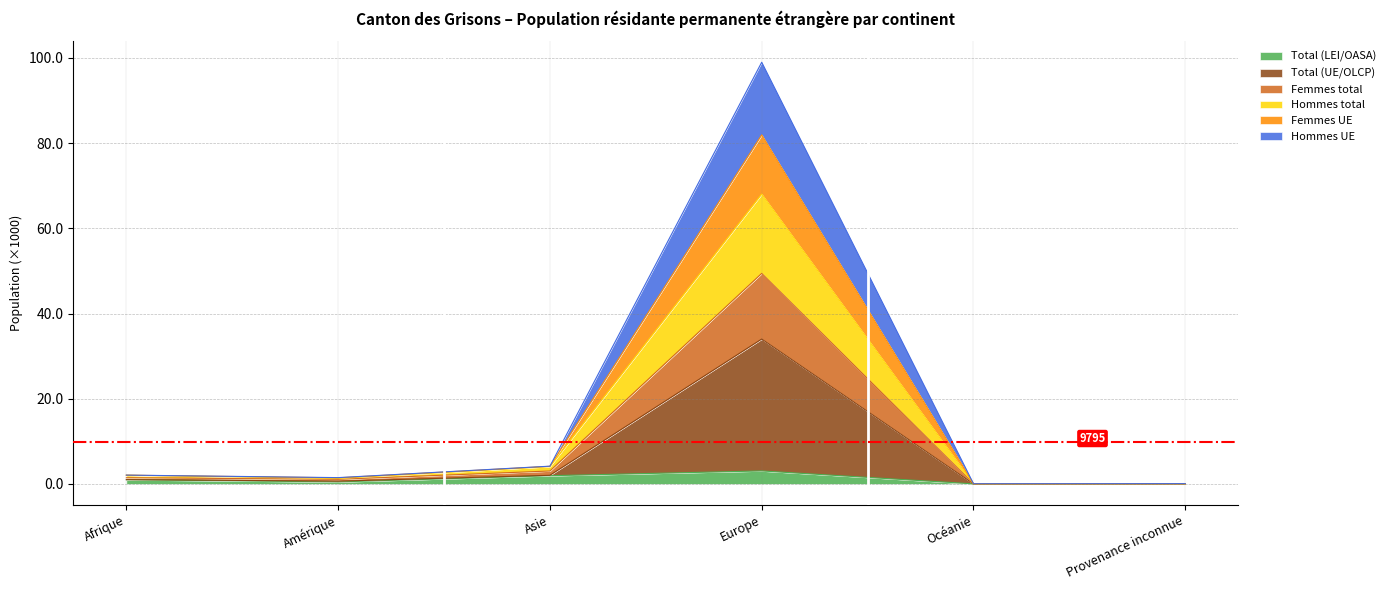

Which series changed the most between Amérique and Océanie?

Total (UE/OLCP)